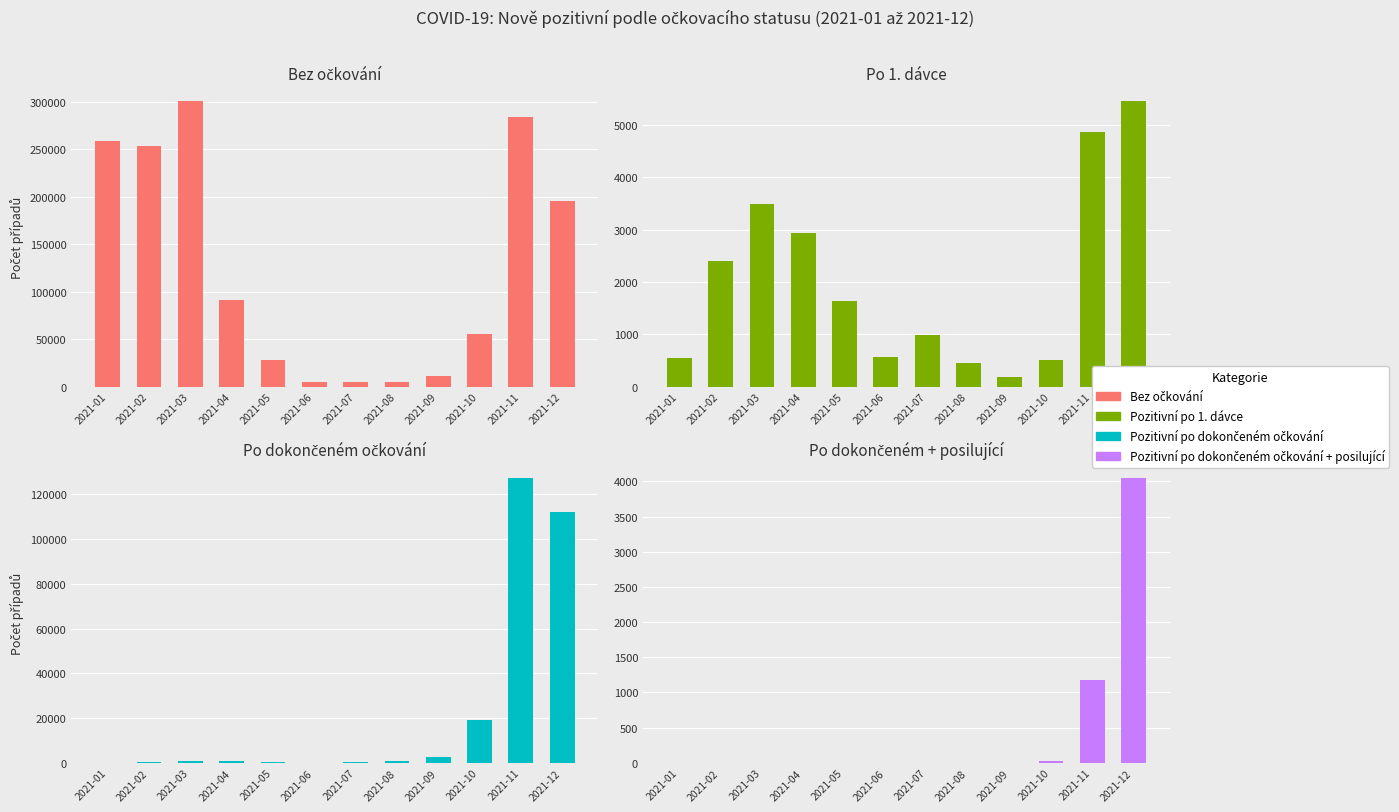

Which series has the largest total across all categories?

Bez očkování